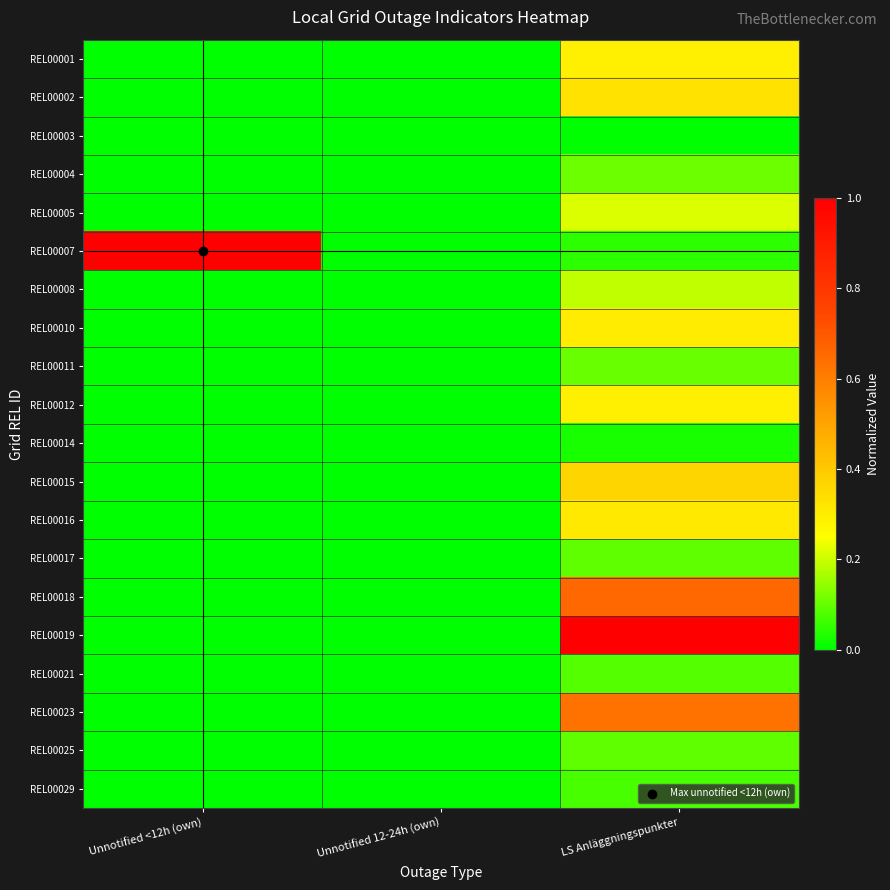

Rank the series by their maximum value, from lowest to highest.

REL00003, REL00014, REL00029, REL00021, REL00025, REL00017, REL00011, REL00004, REL00008, REL00005, REL00001, REL00012, REL00010, REL00016, REL00002, REL00015, REL00023, REL00018, REL00007, REL00019